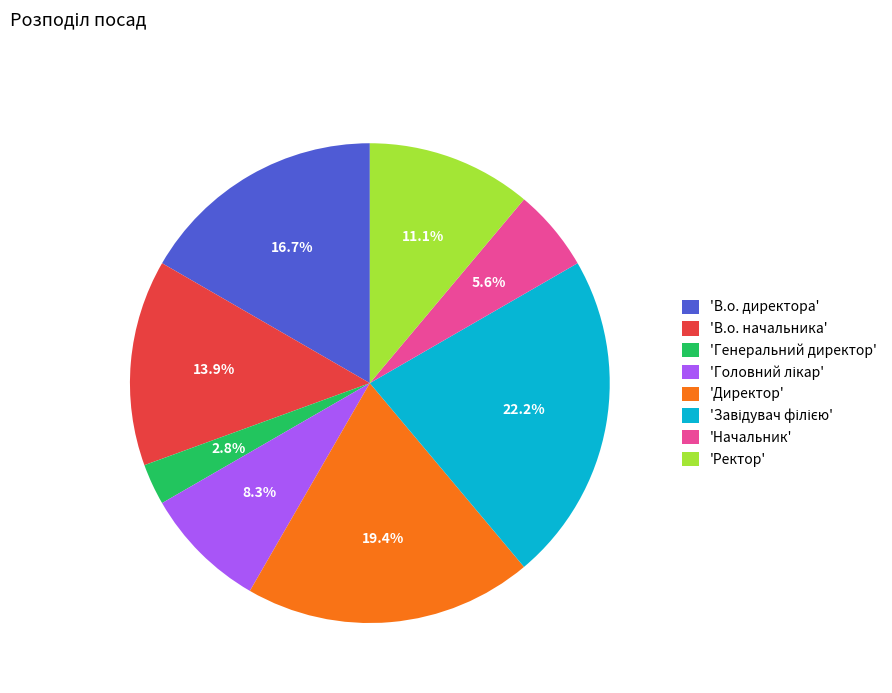

Is there a majority slice in this chart?

No